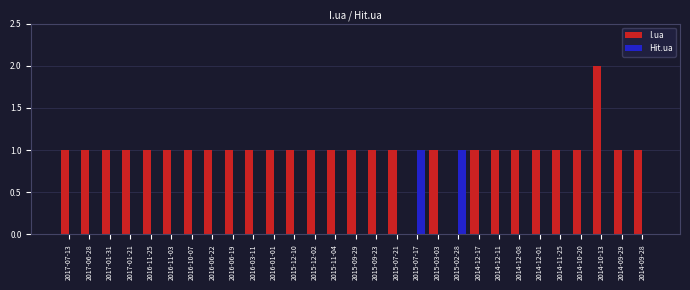

What is the sum of all Hit.ua values?

2